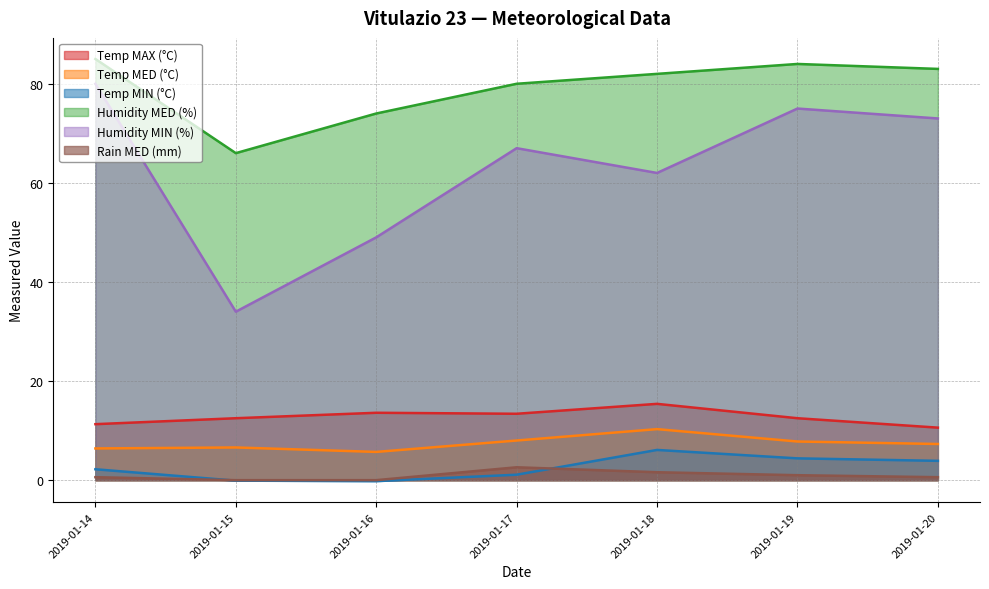

List the labels in order of Temp MED (°C) value, smallest first.

2019-01-16, 2019-01-14, 2019-01-15, 2019-01-20, 2019-01-19, 2019-01-17, 2019-01-18